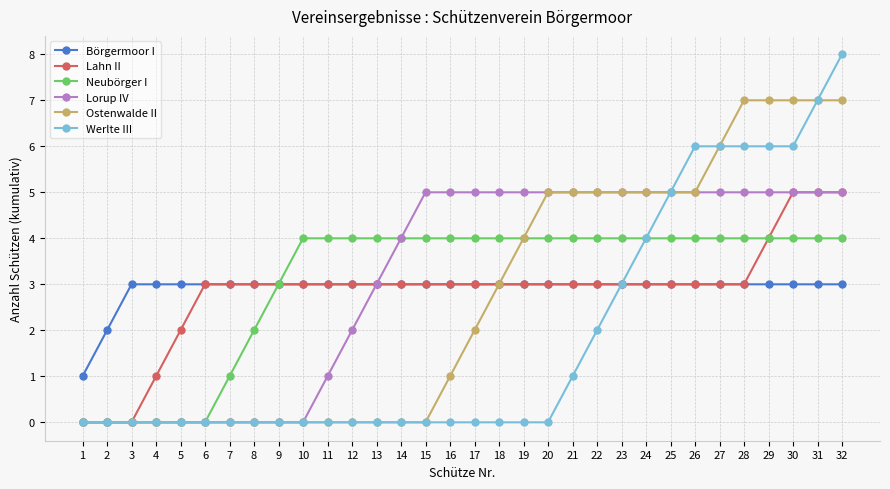

What is the total value across all series at 5?

5